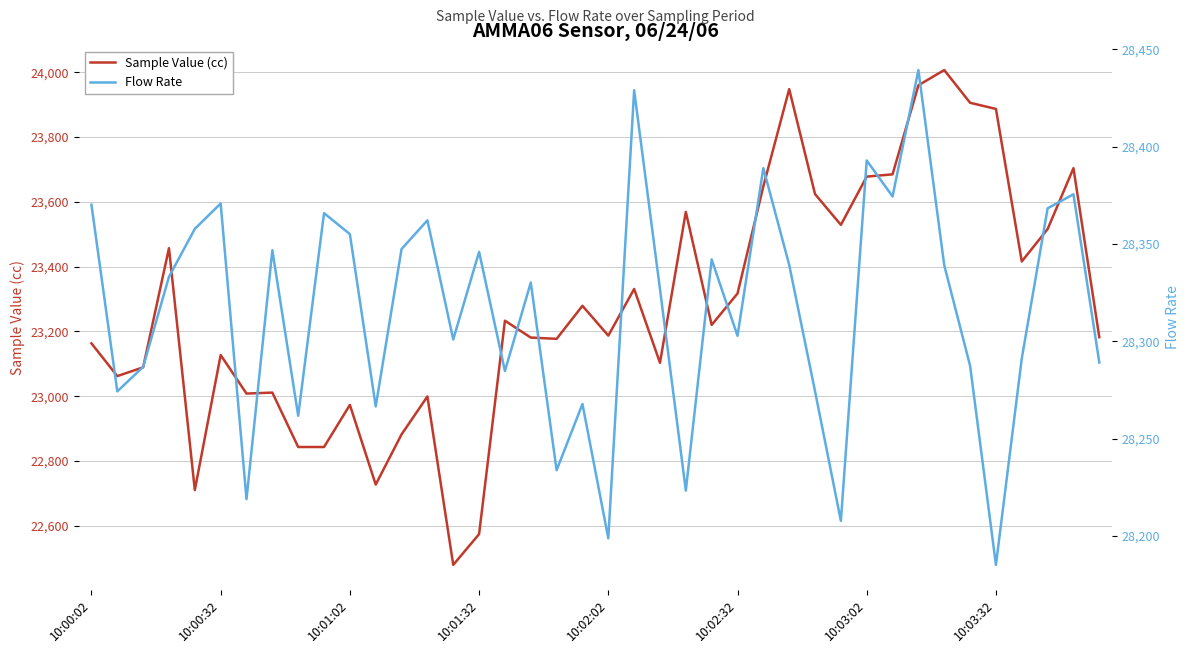

What is the minimum value for Sample Value (cc)?

22479